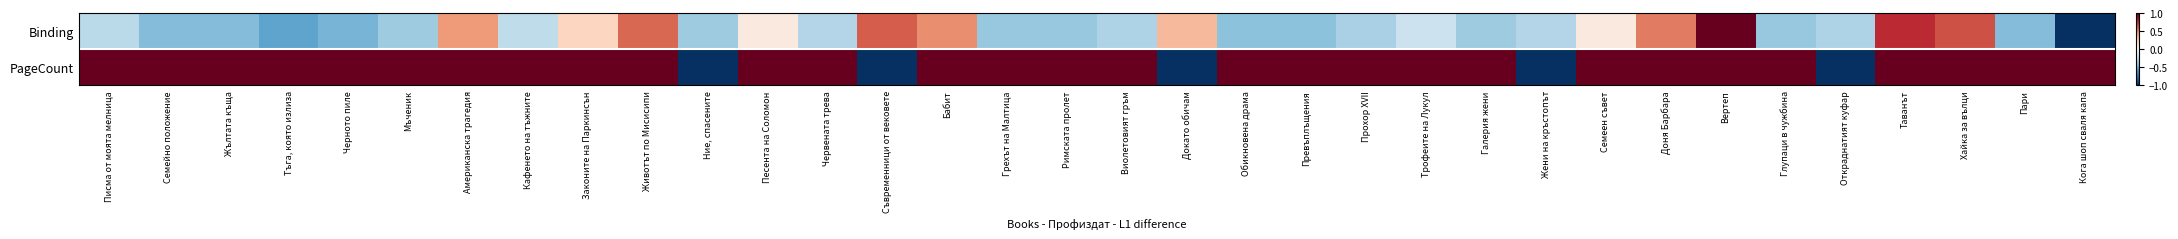

What is the difference between the highest and lowest values at Животът по Мисисипи?

0.4